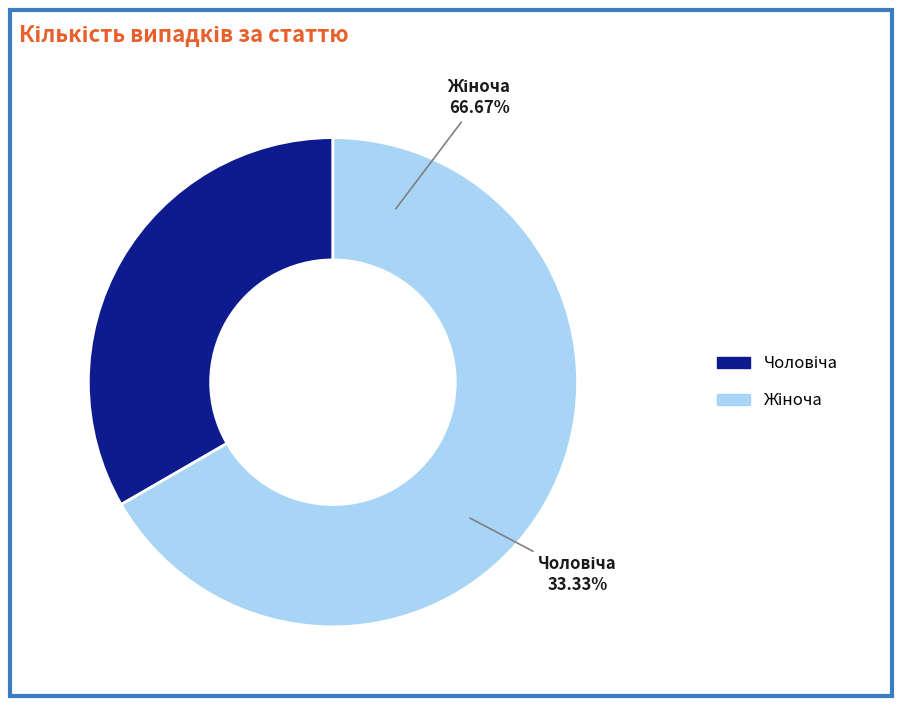

What is the change in value from Чоловіча to Жіноча?

+1